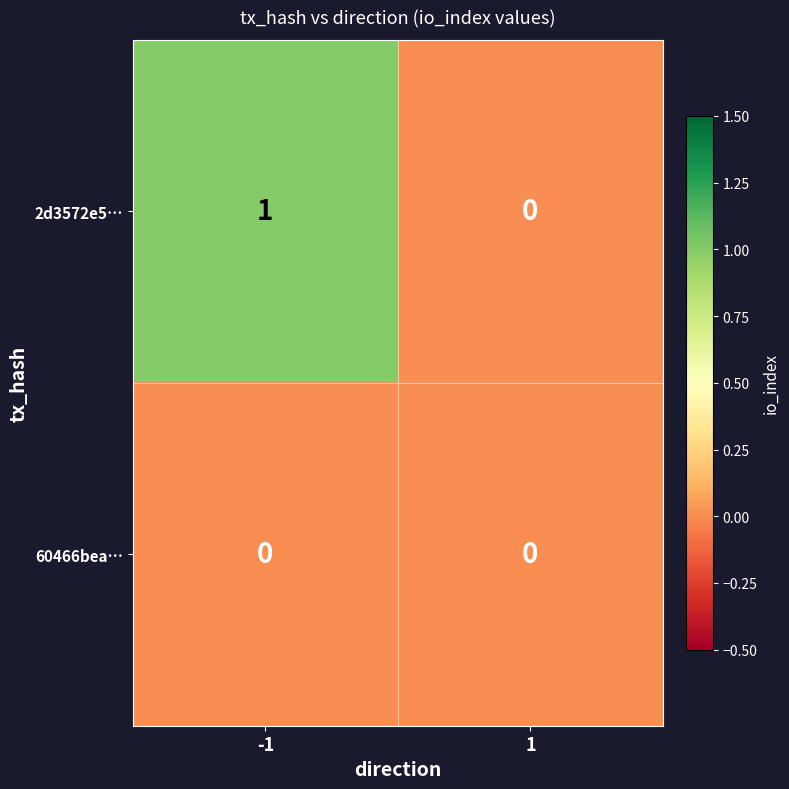

Reading right to left, what are all the values shown in this chart?

2d3572e5…: 1=0	-1=1
60466bea…: 1=0	-1=0